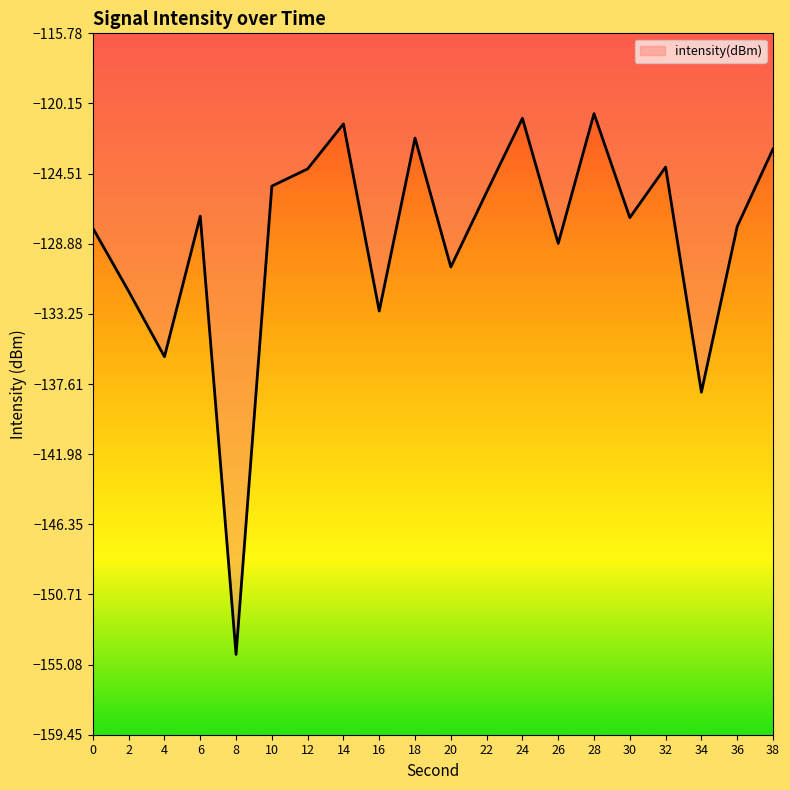

Where is the first local minimum?

4